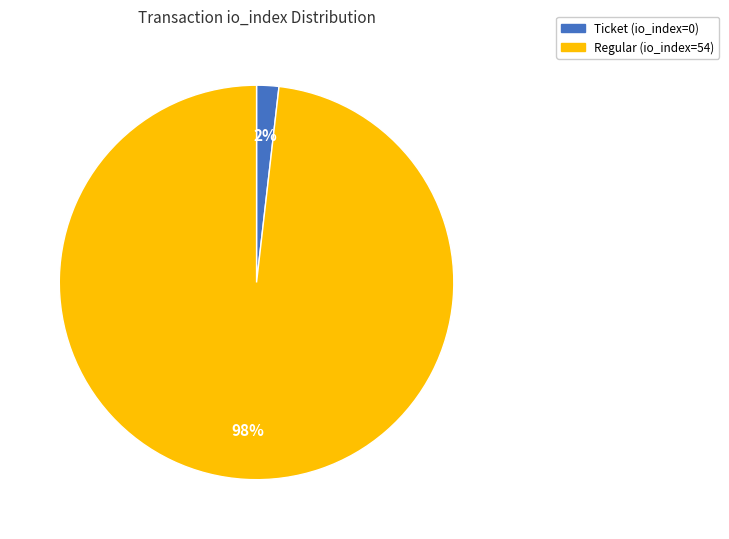

What is the largest slice in the pie chart?

Regular (io_index=54)